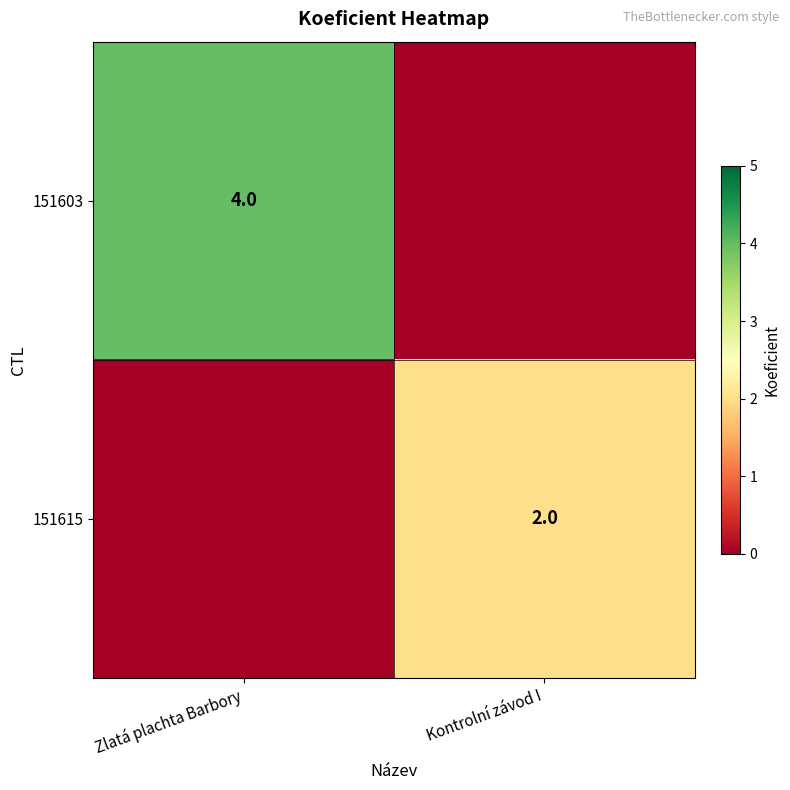

The value of 151603 at Zlatá plachta Barbory is 7. True or false?

False